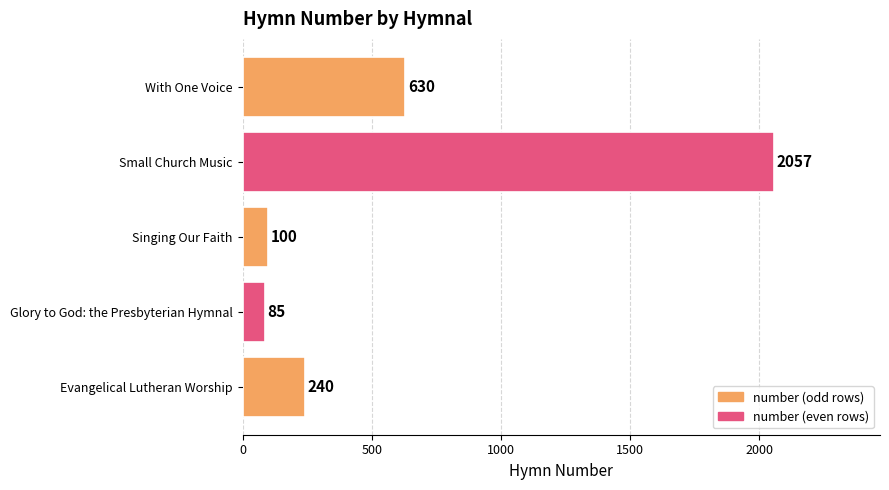

What is the greatest value displayed?

2057